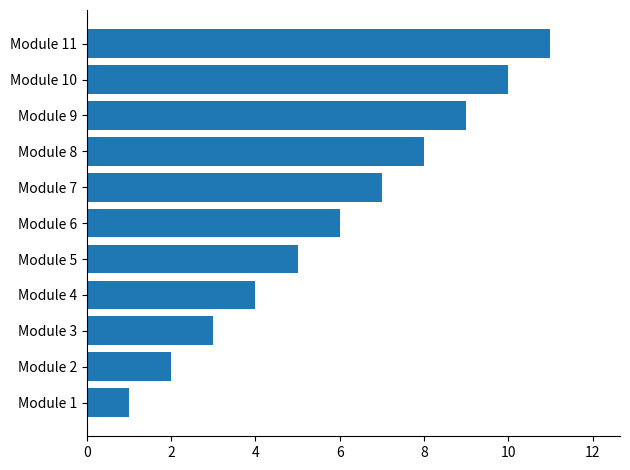

What is the smallest value displayed?

1